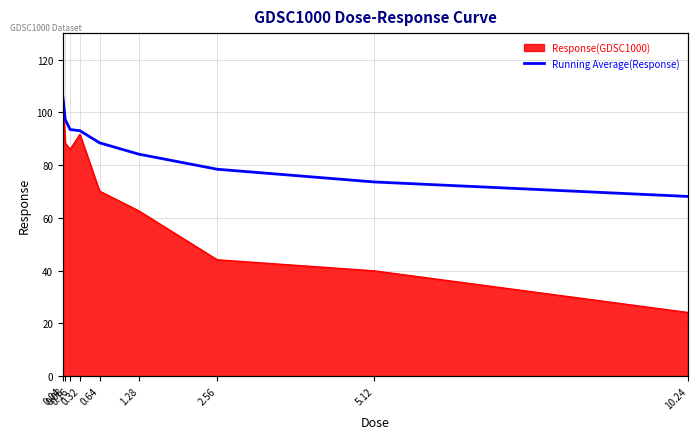

What is the greatest value displayed?

106.1